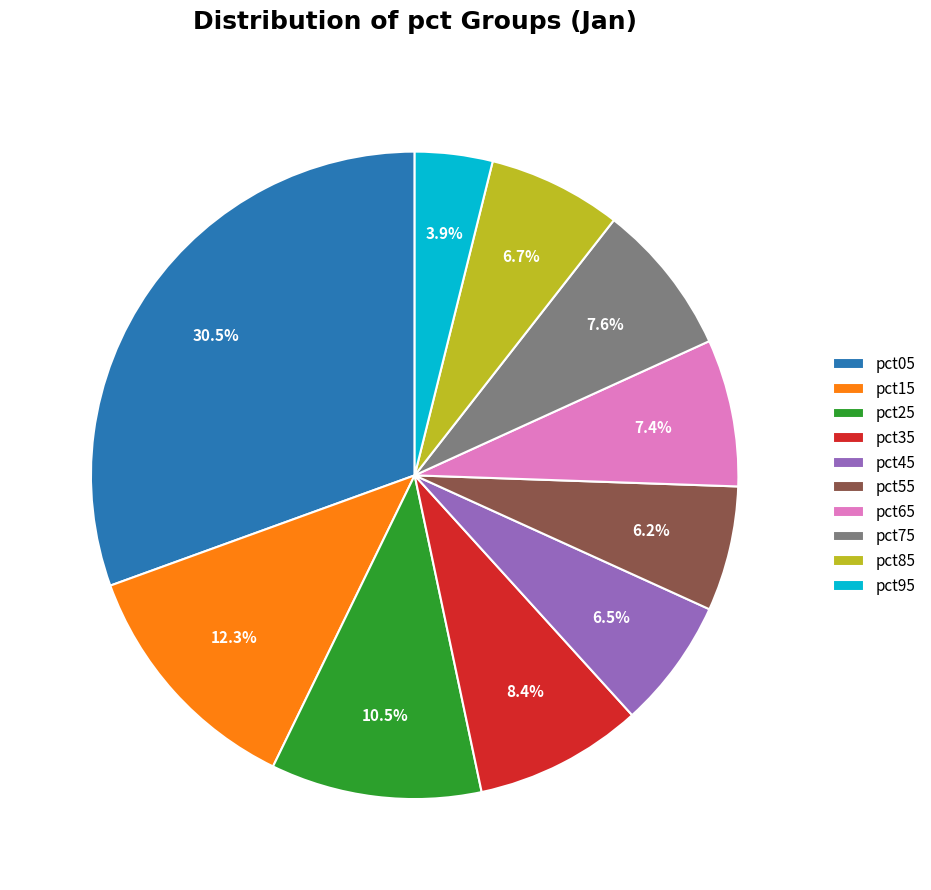

The pct45 slice represents 1% of the pie. True or false?

False